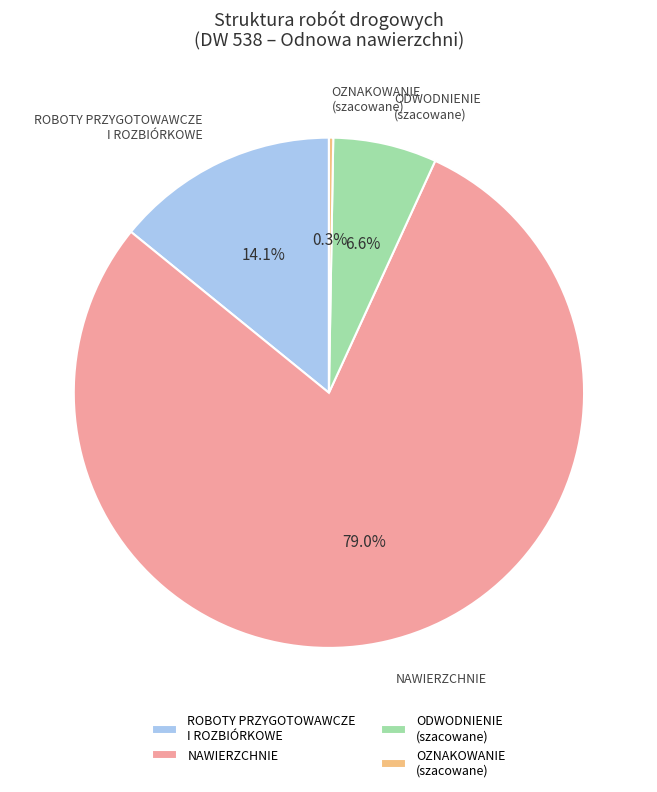

Is the sum of ROBOTY PRZYGOTOWAWCZE I ROZBIÓRKOWE and NAWIERZCHNIE greater than half?

Yes